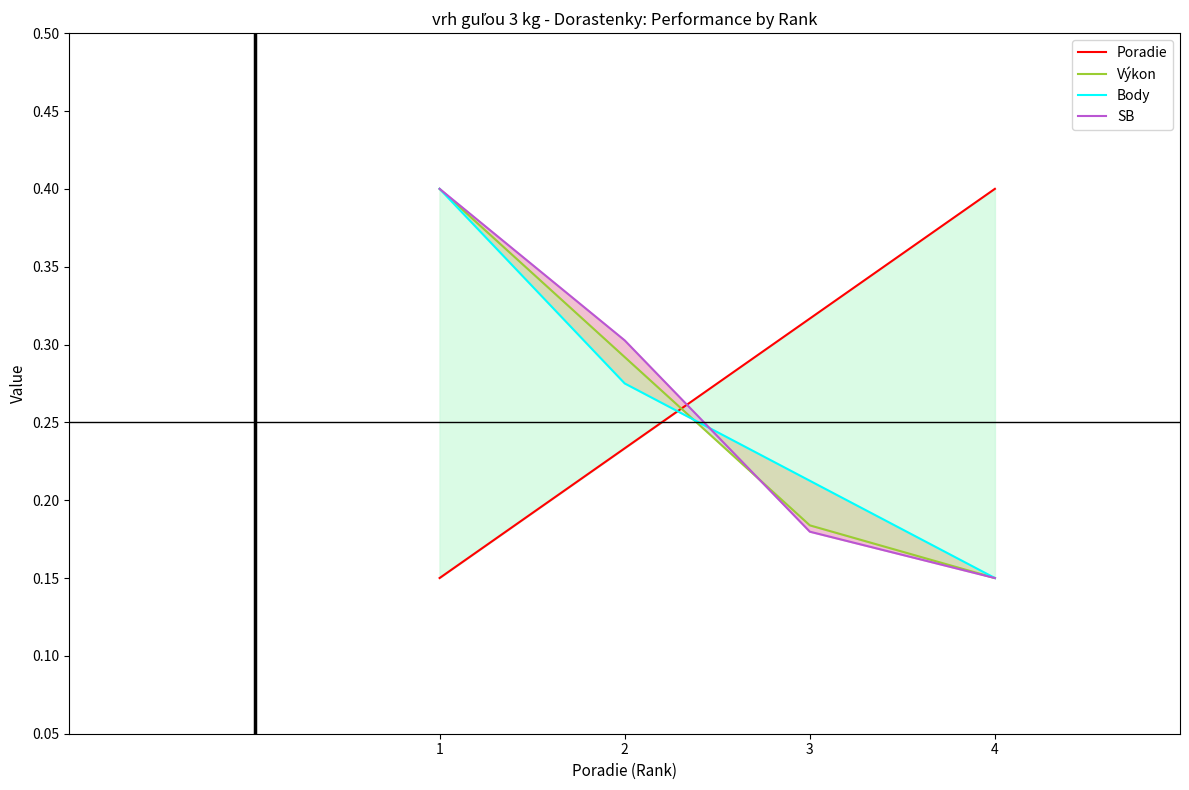

Which series ends up on top after the final intersection of SB and Body?

Body